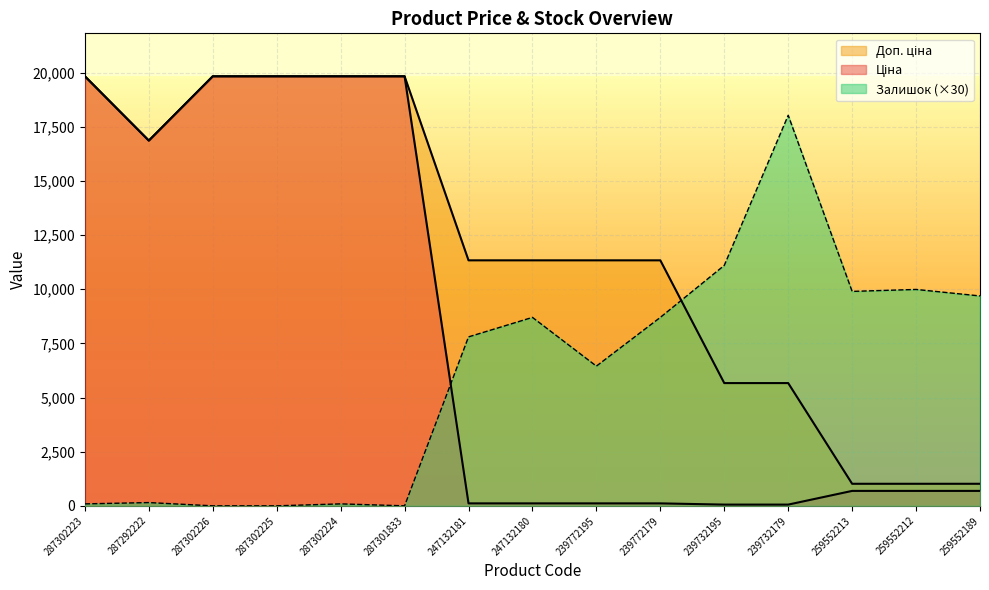

True or false: Доп. ціна has more than 2 points higher than both neighbors.

False